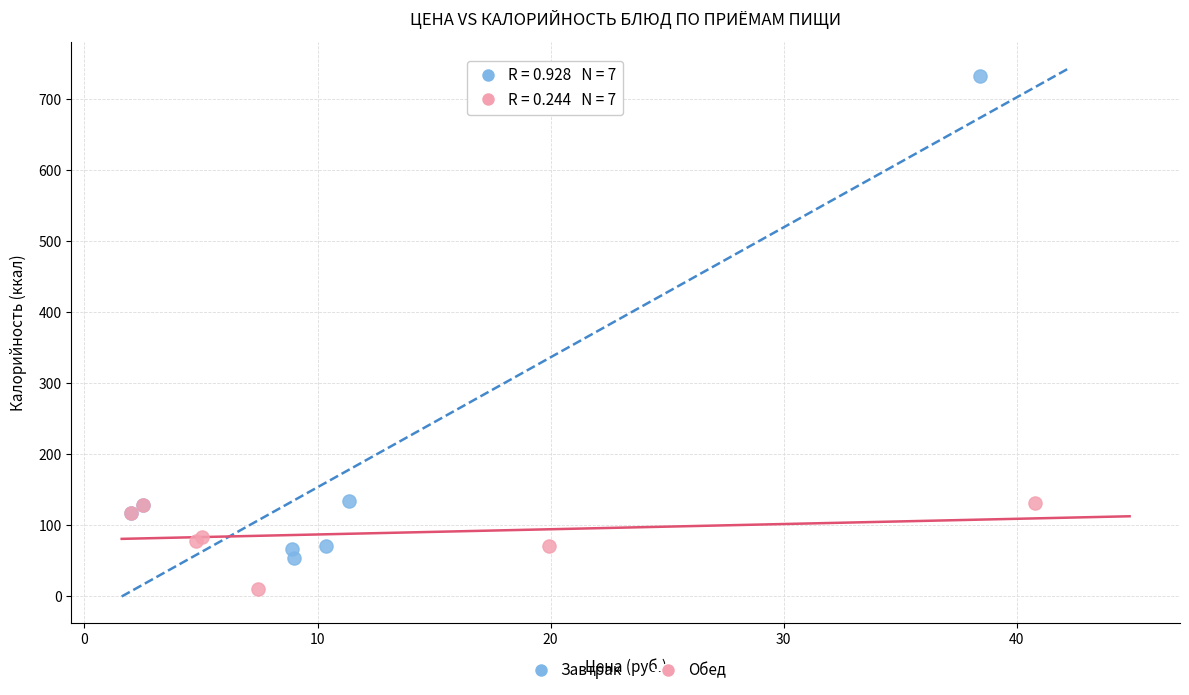

What are all the series names shown in the legend?

Завтрак, Обед